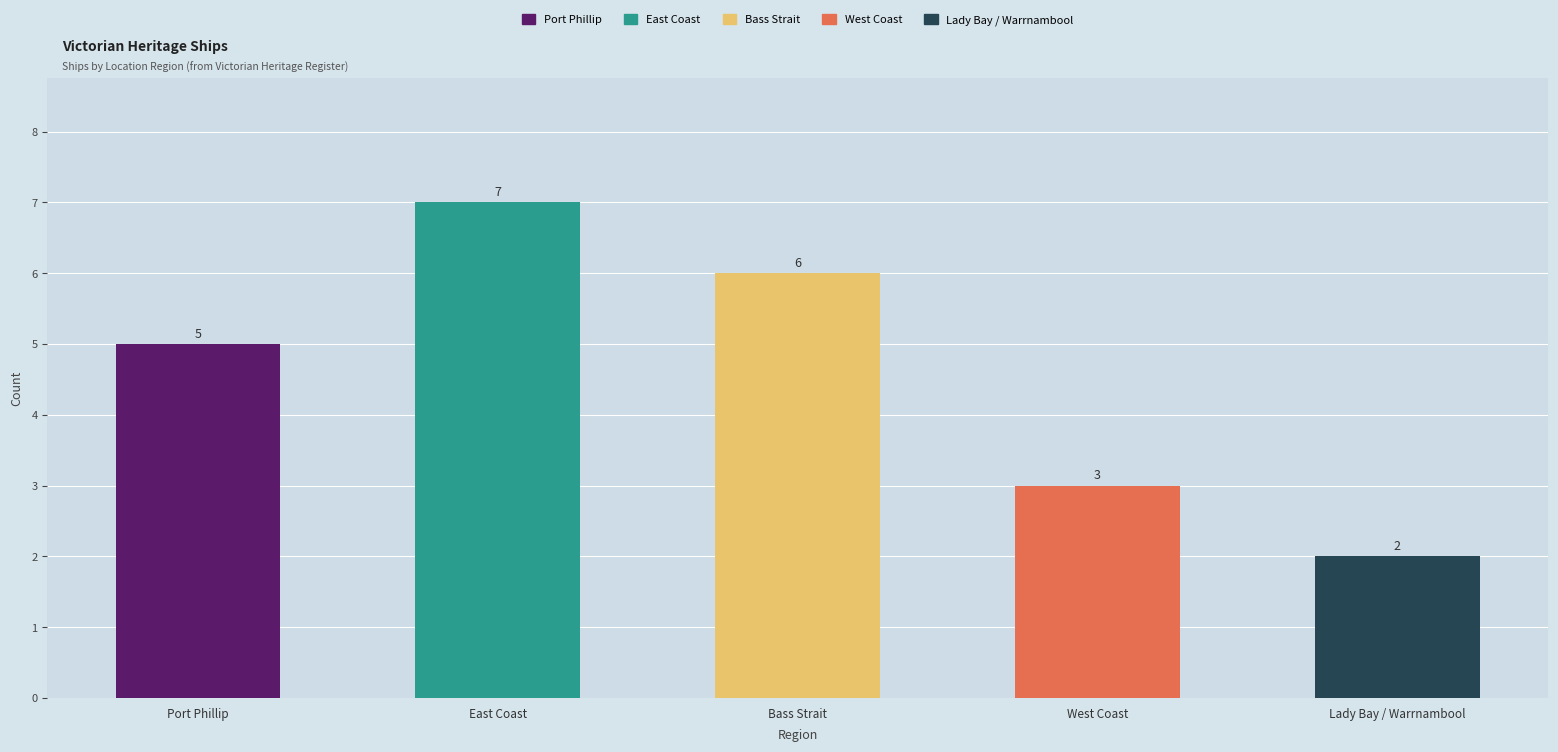

Does the chart contain any negative values?

No